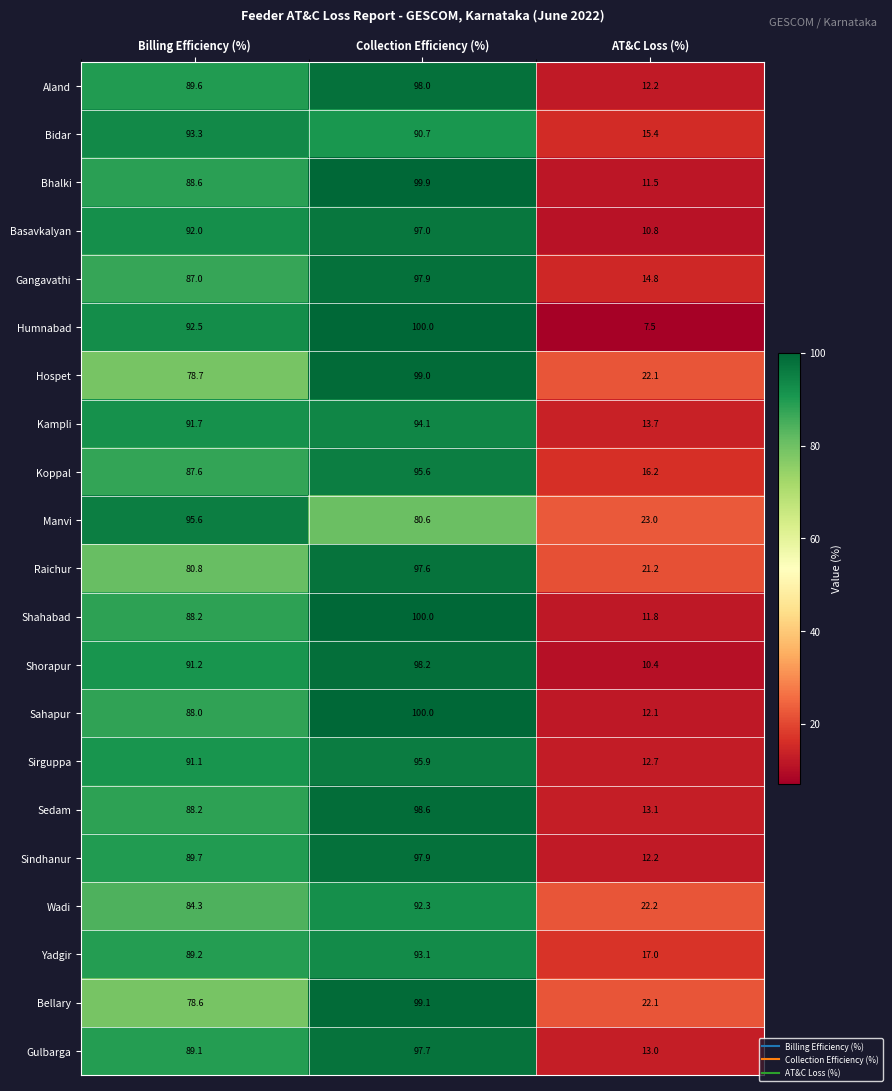

What is the difference between the Raichur values at AT&C Loss (%) and Collection Efficiency (%)?

76.4